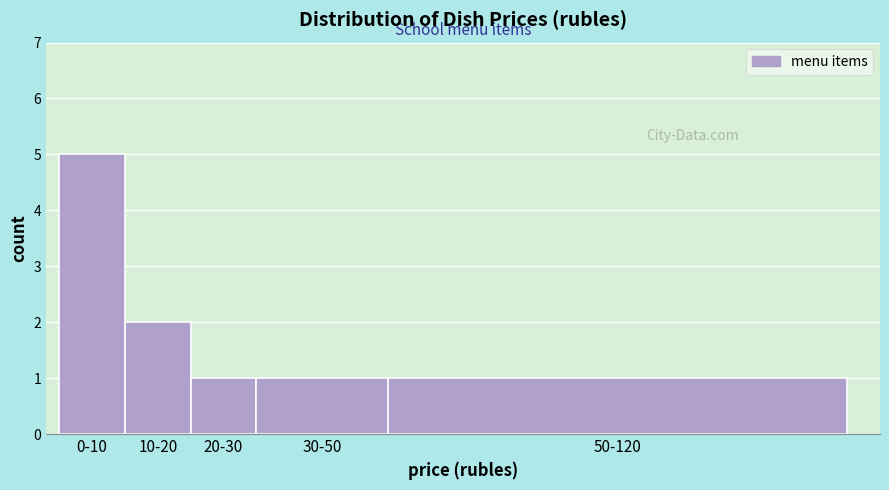

Reading left to right, list all the values displayed in this chart.

5	2	1	1	1